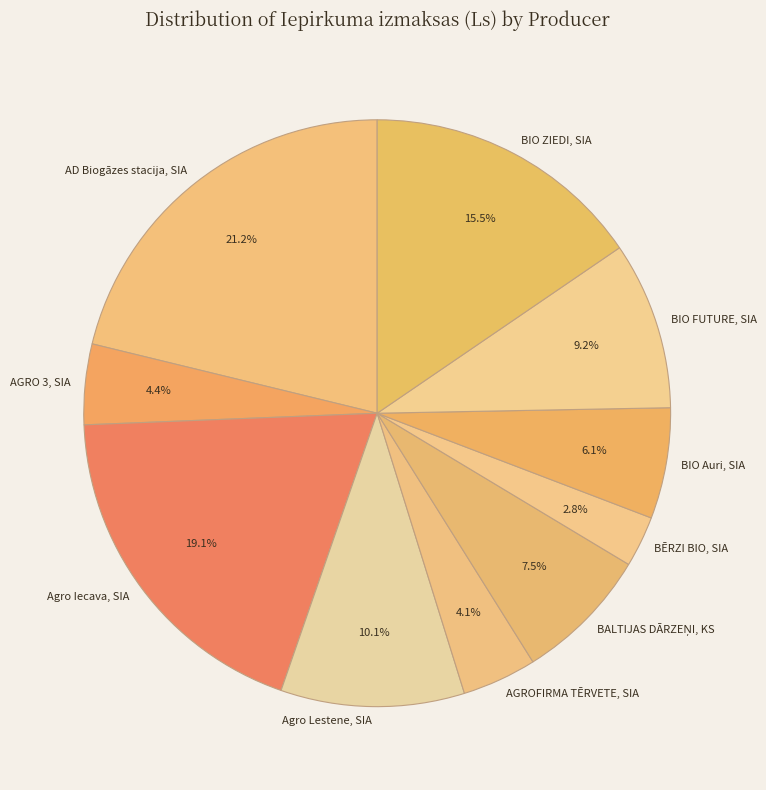

True or false: Agro Iecava, SIA accounts for 33% of the total.

False